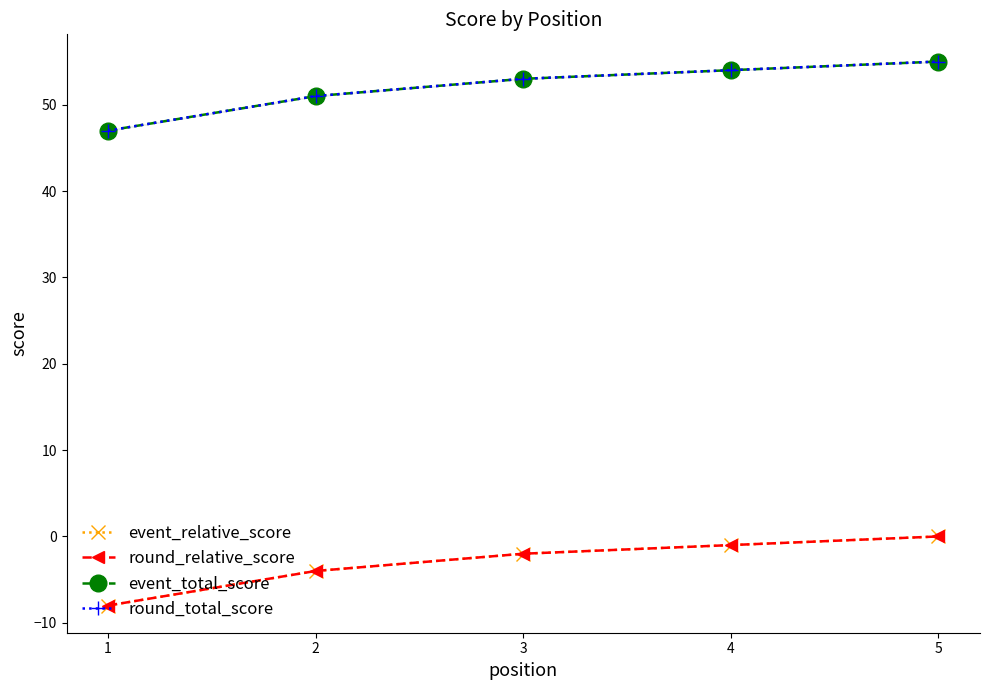

Is it true that round_total_score equals 24 at 1?

False